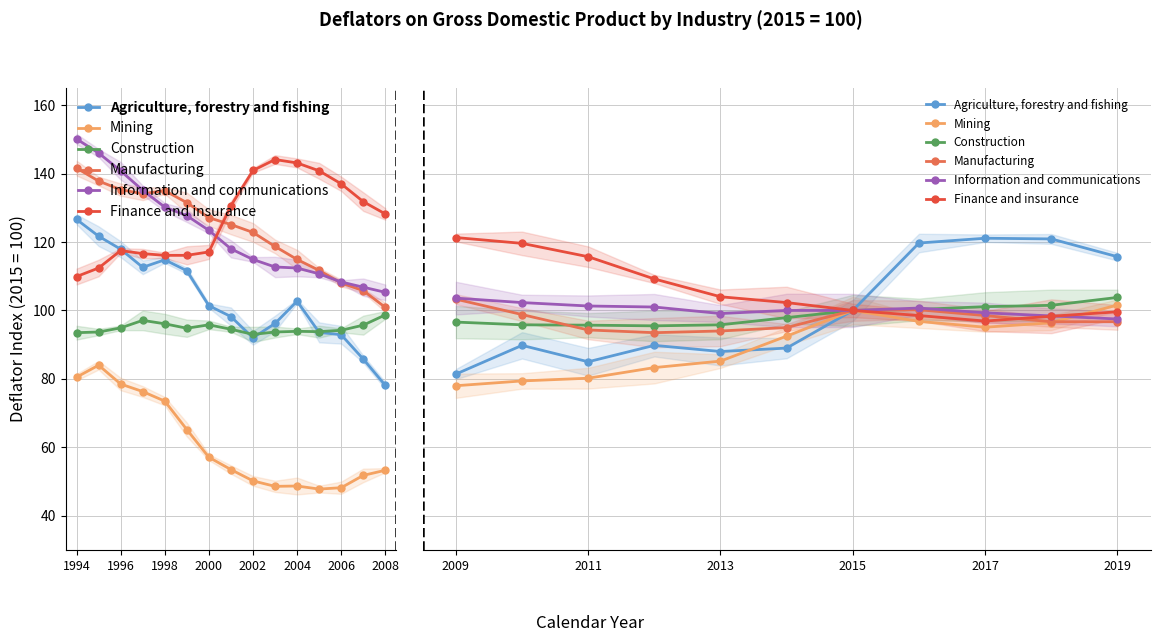

Is the value of Mining at 2000 greater than the value of Construction at 2004?

No